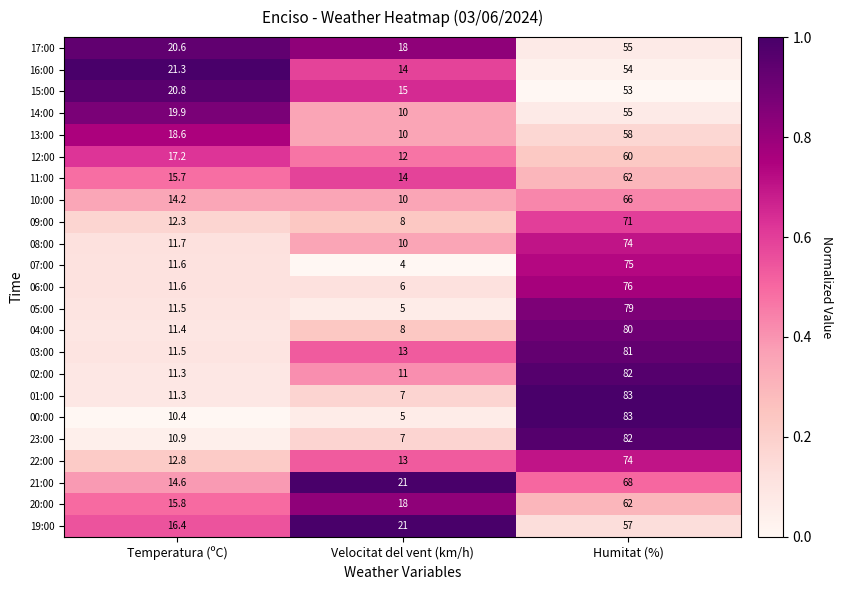

Count the number of categories in the chart.

3